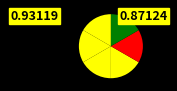

Is there a majority slice in this chart?

No